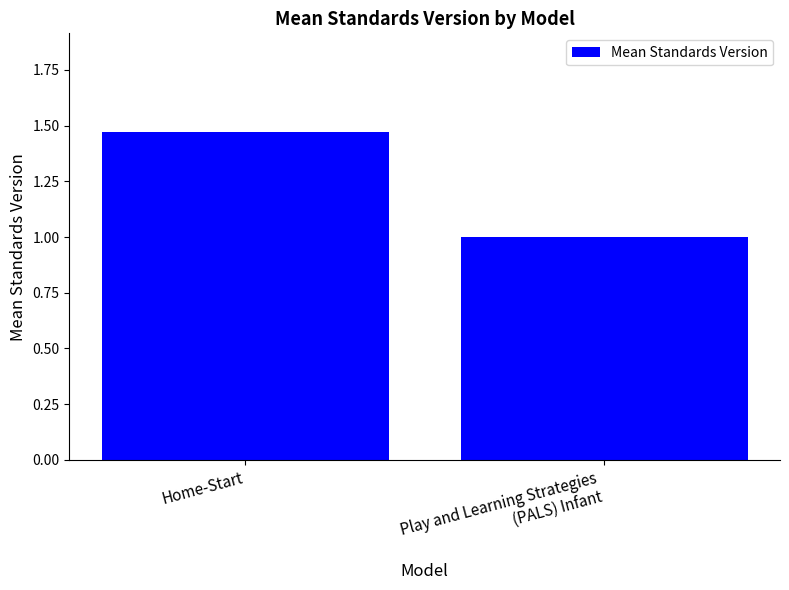

At which category does the chart reach its peak across all series?

Home-Start